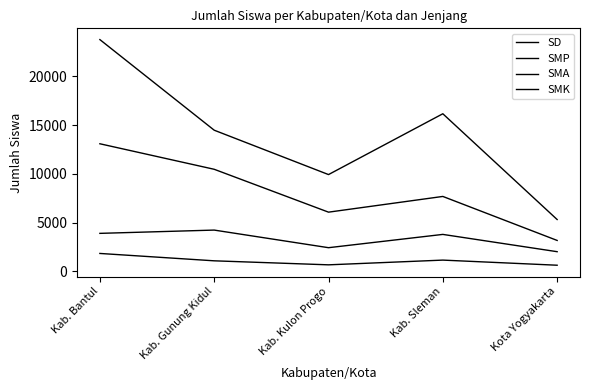

What is the value of the SMK point at the 1st from the left?

3900